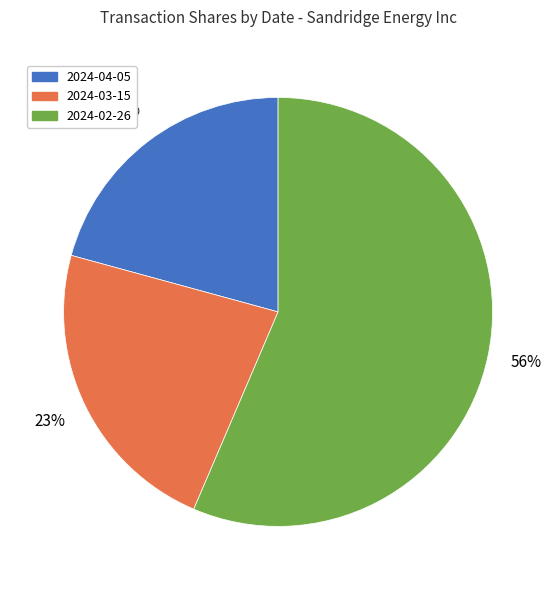

Is it true that 2024-04-05 is 21% of the pie?

True